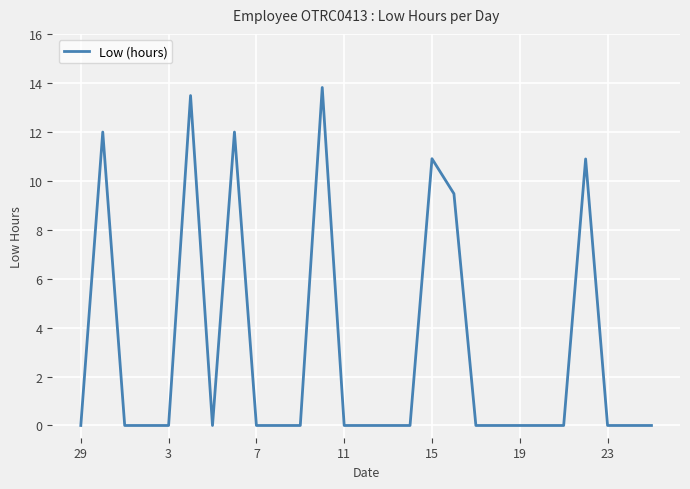

What is the maximum value shown in the chart?

13.8